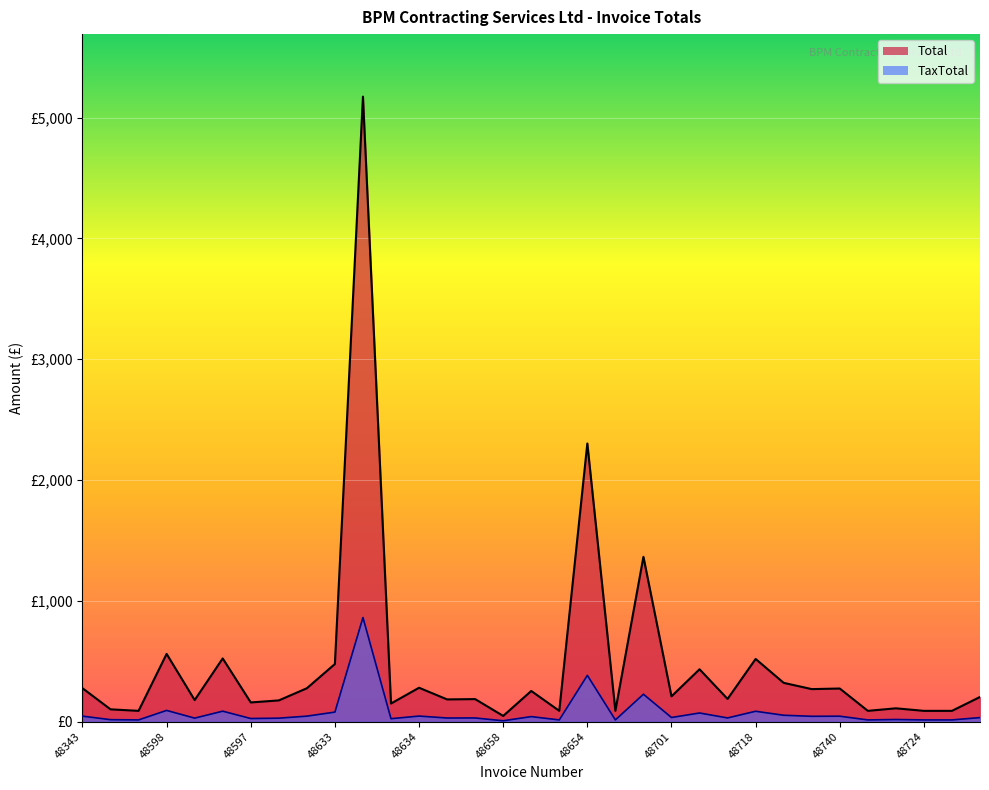

What are all the series names shown in the legend?

Total, TaxTotal